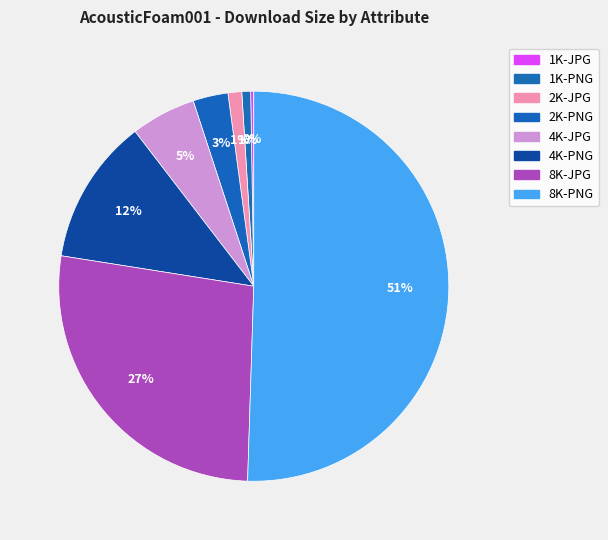

Which has a higher value, 4K-JPG or 1K-JPG?

4K-JPG